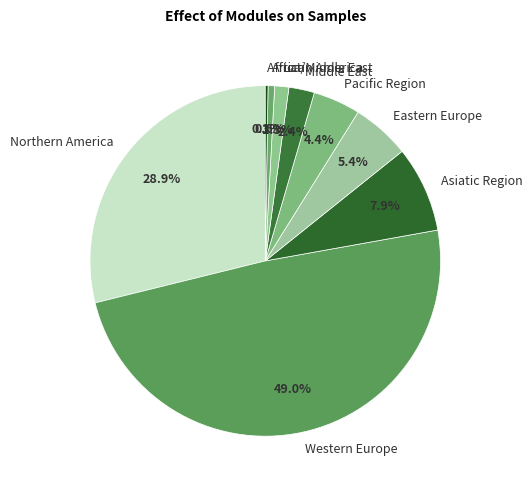

Is there any slice that represents more than half of the pie?

No